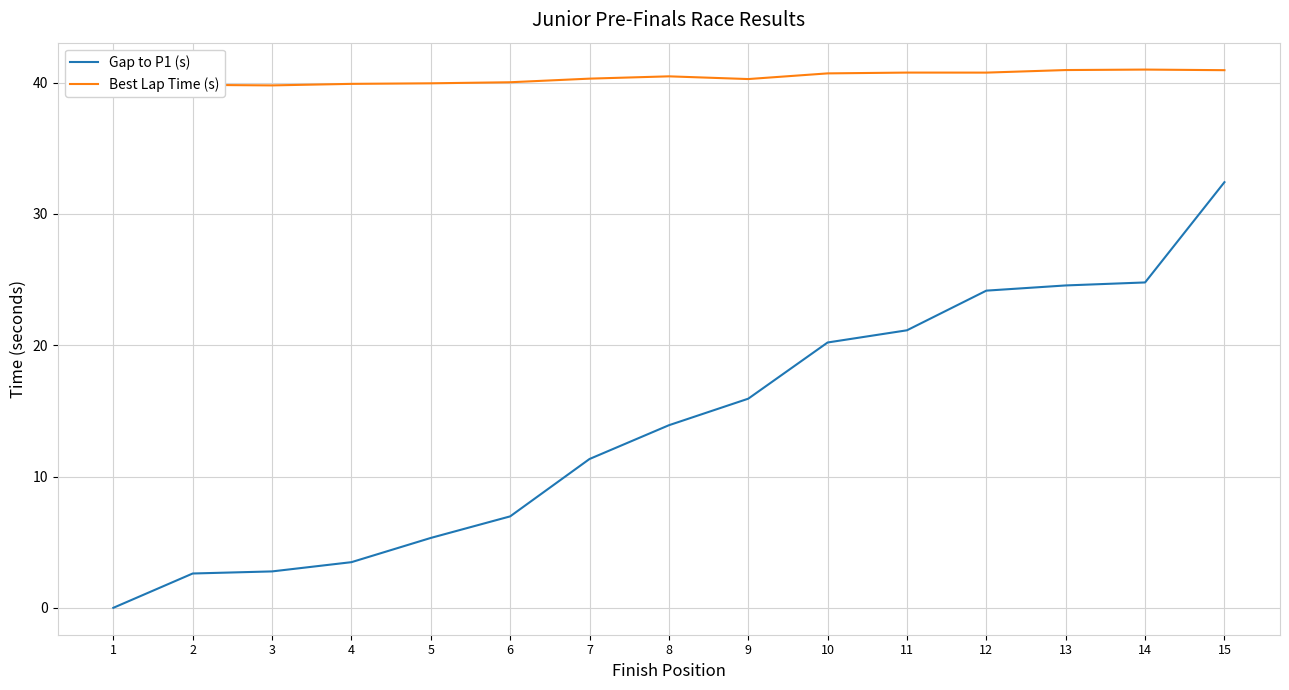

At which category is the sum across all series the highest?

15